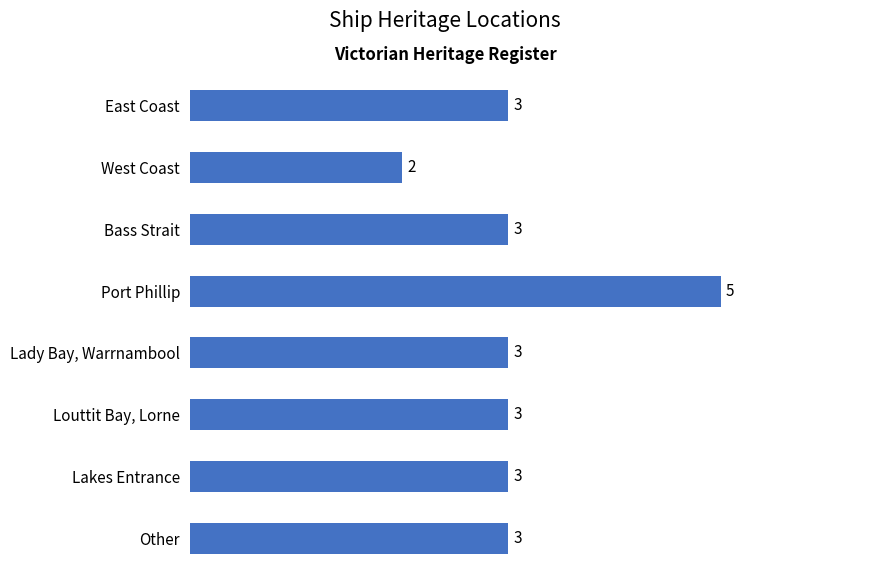

The chart shows a value of 8 at Port Phillip. True or false?

False